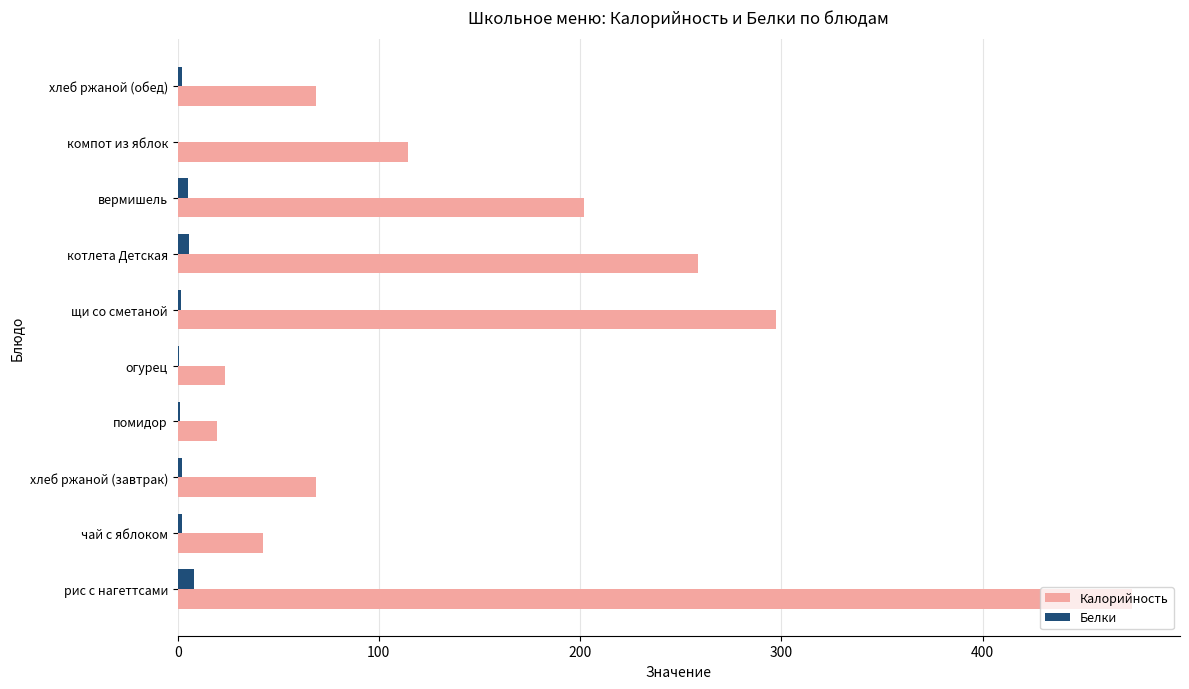

Which label corresponds to the largest value in the chart?

рис с нагеттсами